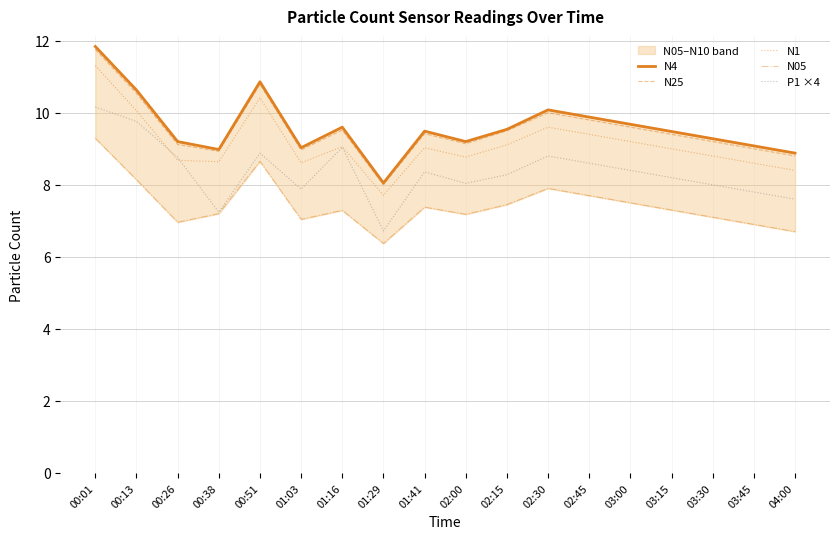

How many series are shown in this chart?

5